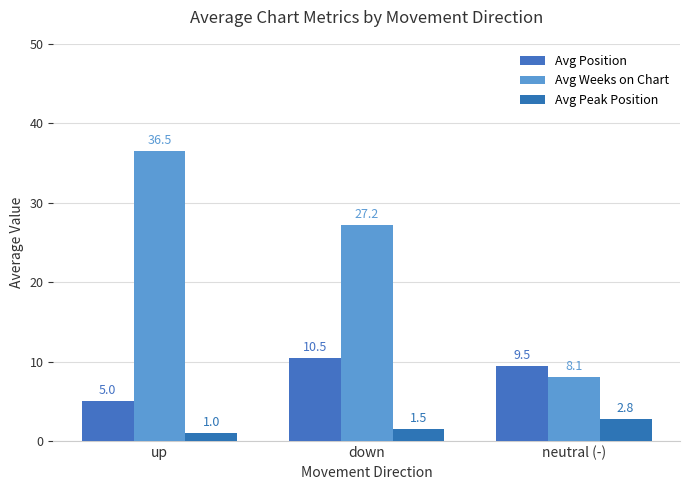

The value of Avg Position at up is 8.4. True or false?

False